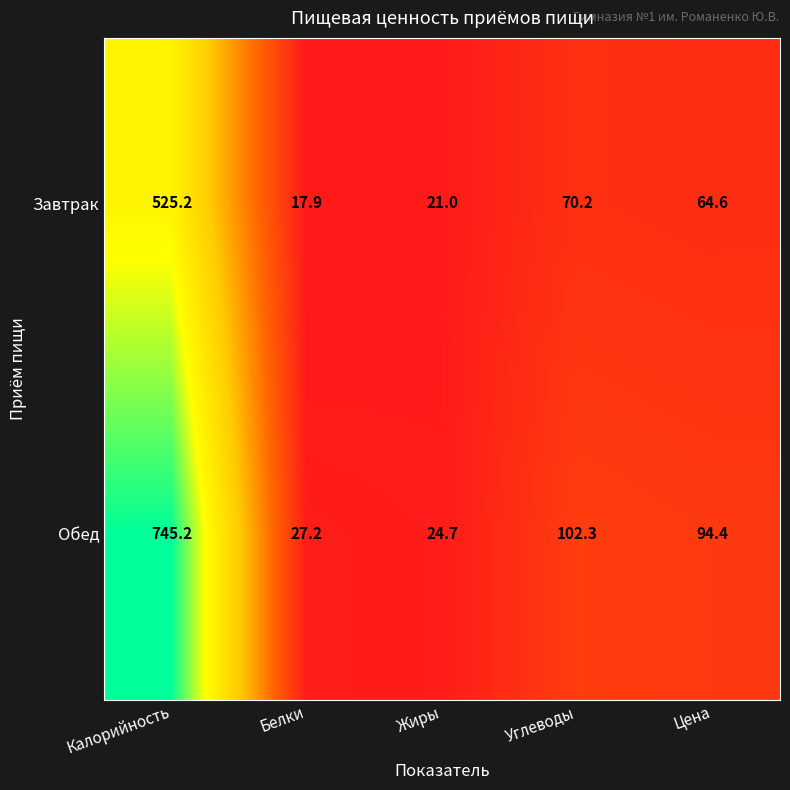

Count the number of categories in the chart.

5